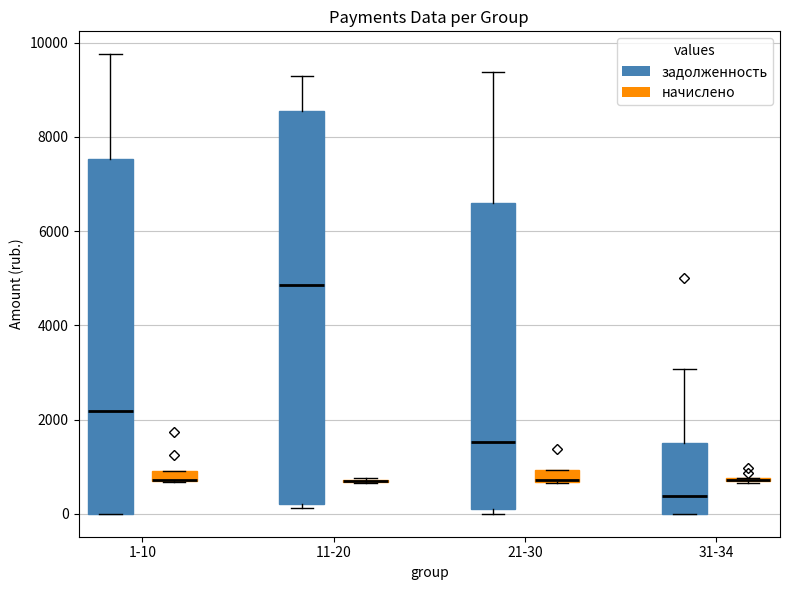

Comparing the boxes themselves (not the whiskers), which one is the tallest?

11-20 (задолженность)